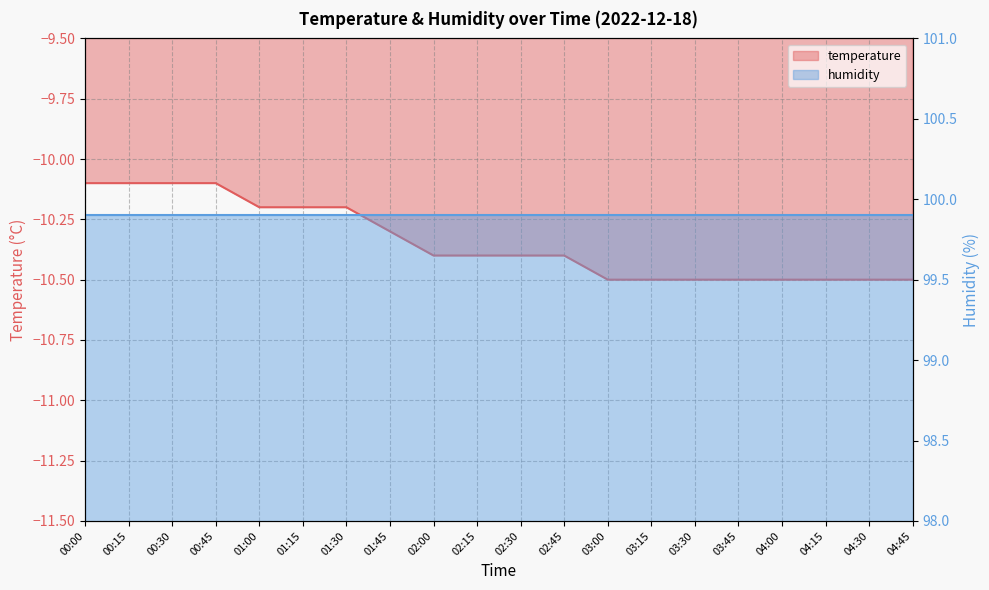

Which label corresponds to the smallest value in the chart?

03:00